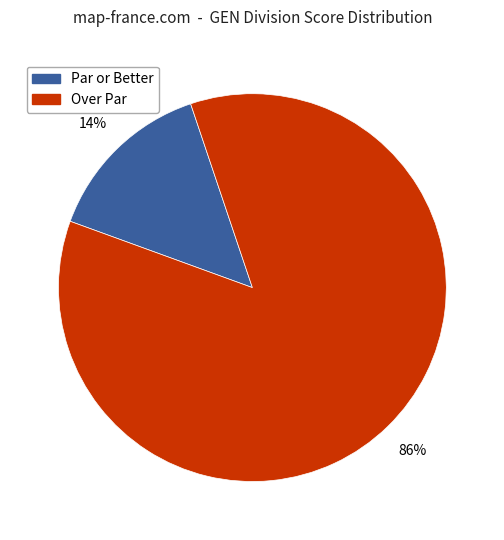

To the nearest percent, what is the average slice percentage?

50%